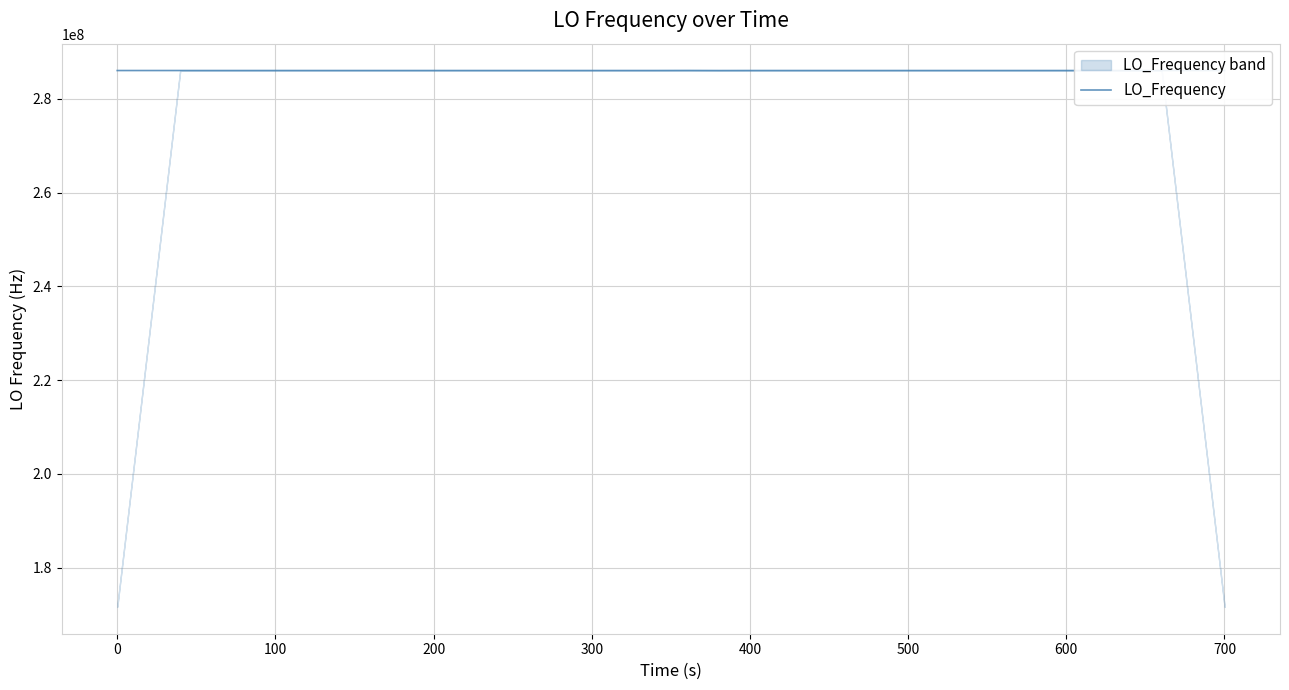

What is the highest value of the LO_Frequency series?

286055123.6